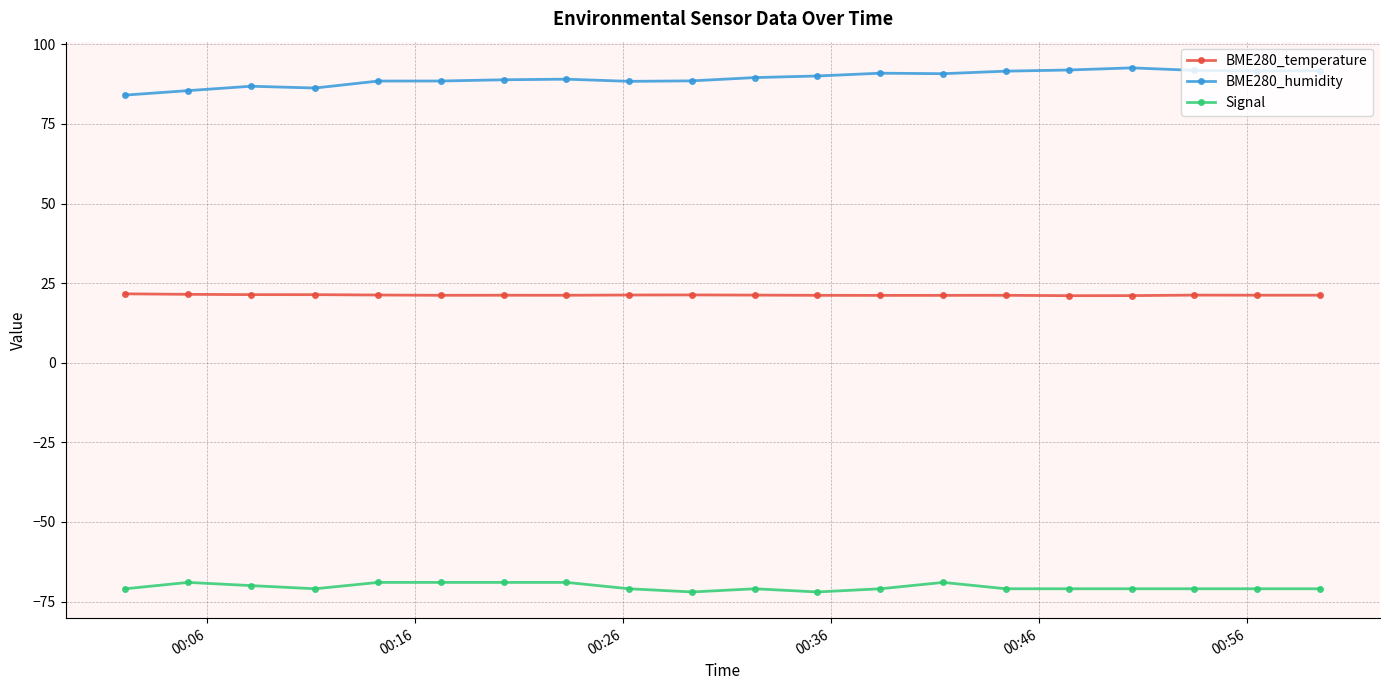

What is the value of the BME280_humidity point at the 5th from the left?

88.5